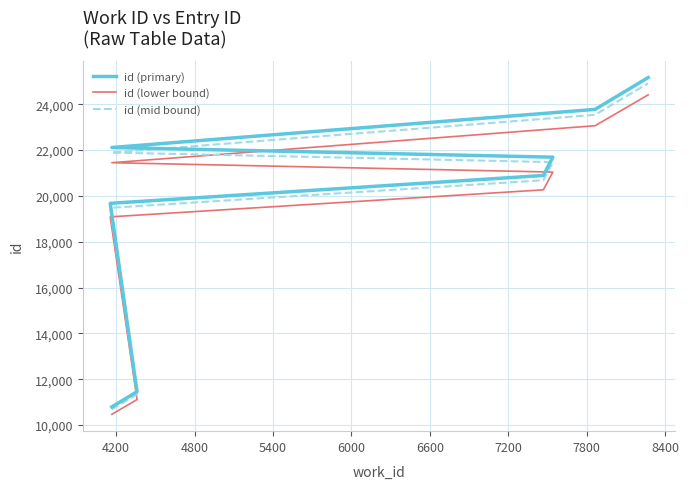

True or false: id (lower bound) and id (primary) cross at least once.

False